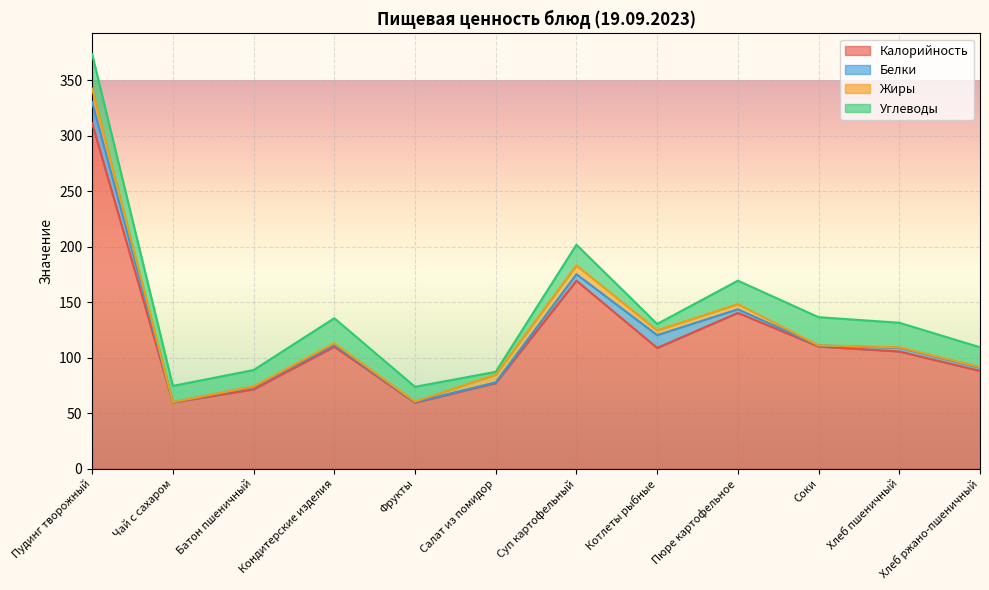

What is the maximum value shown in the chart?

311.1